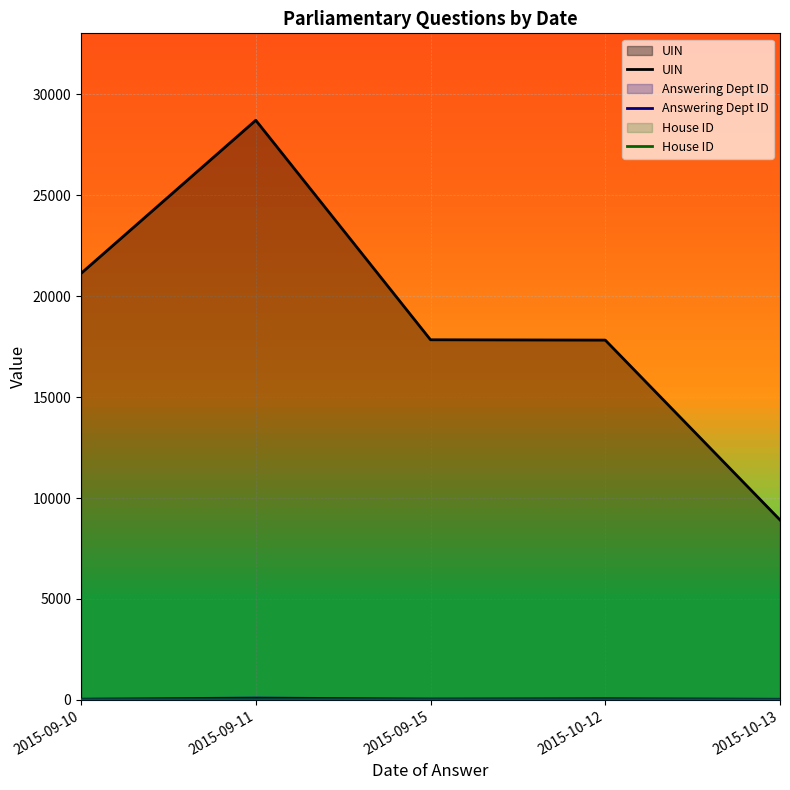

At which label is UIN closest to 18818?

2015-09-15